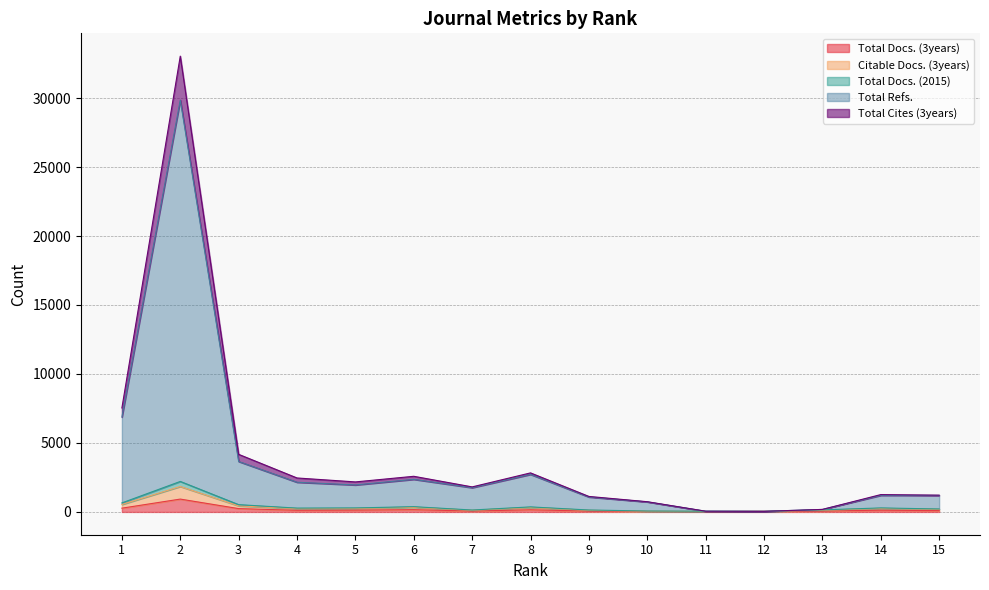

What are all the series names shown in the legend?

Total Docs. (3years), Citable Docs. (3years), Total Docs. (2015), Total Refs., Total Cites (3years)